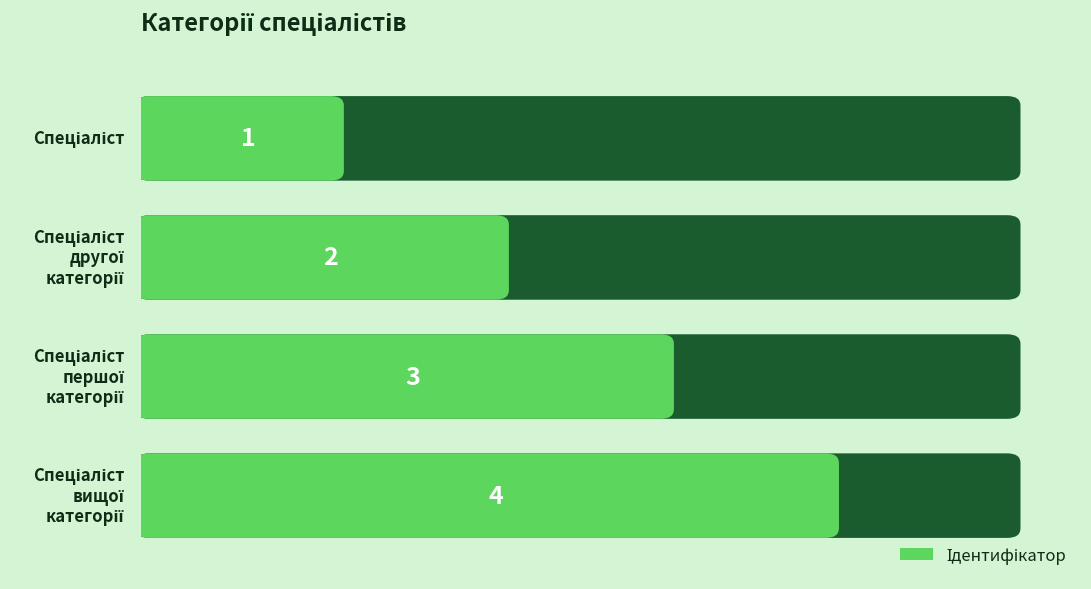

Which label corresponds to the largest value in the chart?

Спеціаліст вищої категорії